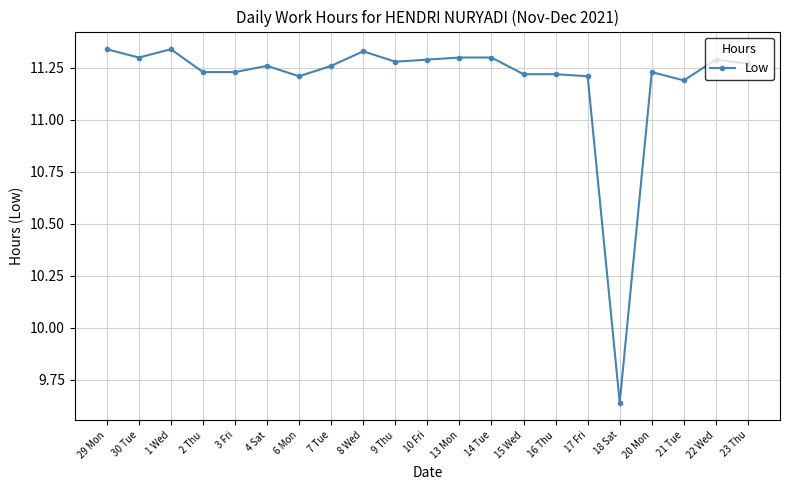

The value at 16 Thu is 11.2. True or false?

True